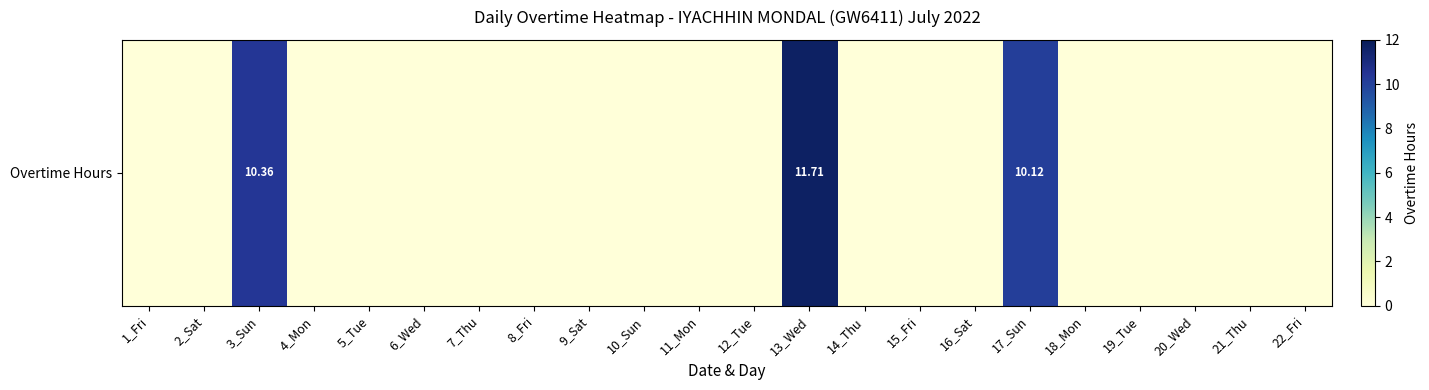

At which category does the chart reach its minimum across all series?

1_Fri